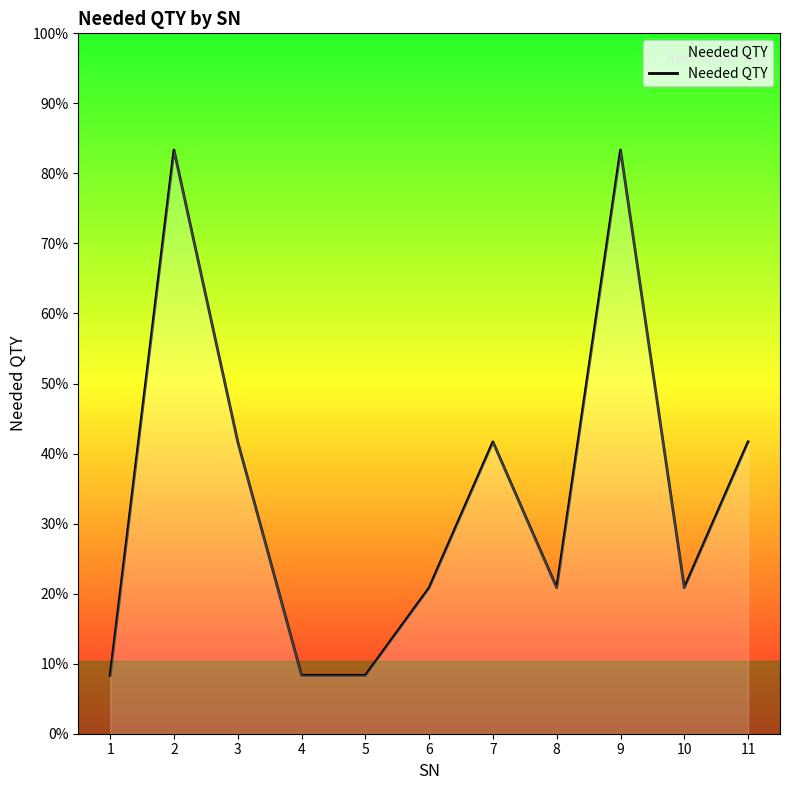

Does the chart display data point markers on the line(s)?

No